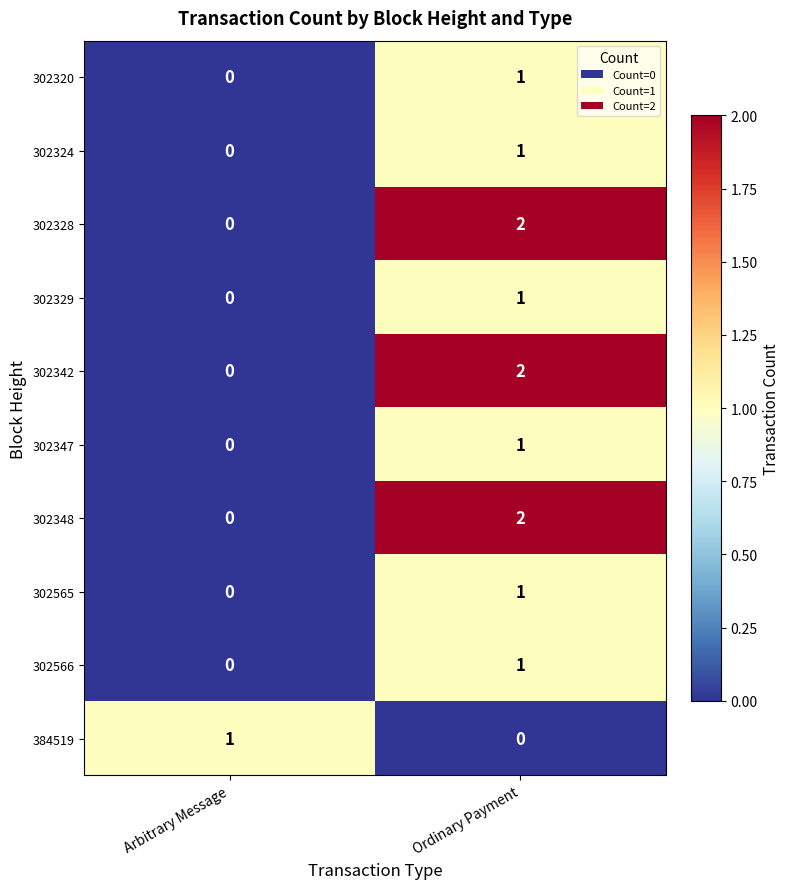

At which label is 302342 closest to 1?

Arbitrary Message